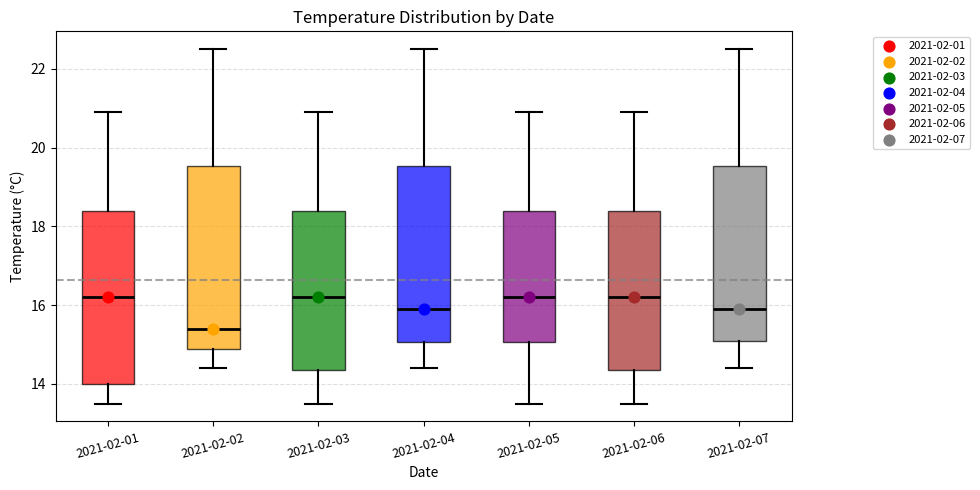

Reading left to right, read every box against the y-axis: the position of its median line, the range the box covers, and the ends of its whiskers. The values are not printed on the chart, so give them approximately, as read against the axis.

2021-02-01: median 16.2, box 14.0 to 18.4, whiskers 13.6 to 21.0
2021-02-02: median 15.4, box 15.0 to 19.6, whiskers 14.4 to 22.6
2021-02-03: median 16.2, box 14.4 to 18.4, whiskers 13.6 to 21.0
2021-02-04: median 16.0, box 15.0 to 19.6, whiskers 14.4 to 22.6
2021-02-05: median 16.2, box 15.0 to 18.4, whiskers 13.6 to 21.0
2021-02-06: median 16.2, box 14.4 to 18.4, whiskers 13.6 to 21.0
2021-02-07: median 16.0, box 15.2 to 19.6, whiskers 14.4 to 22.6